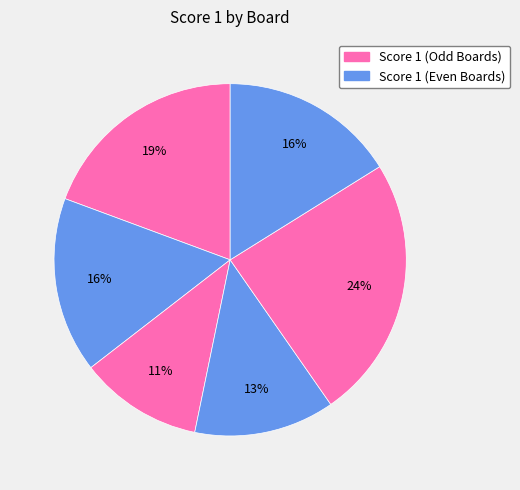

How many segments does this pie chart have?

6